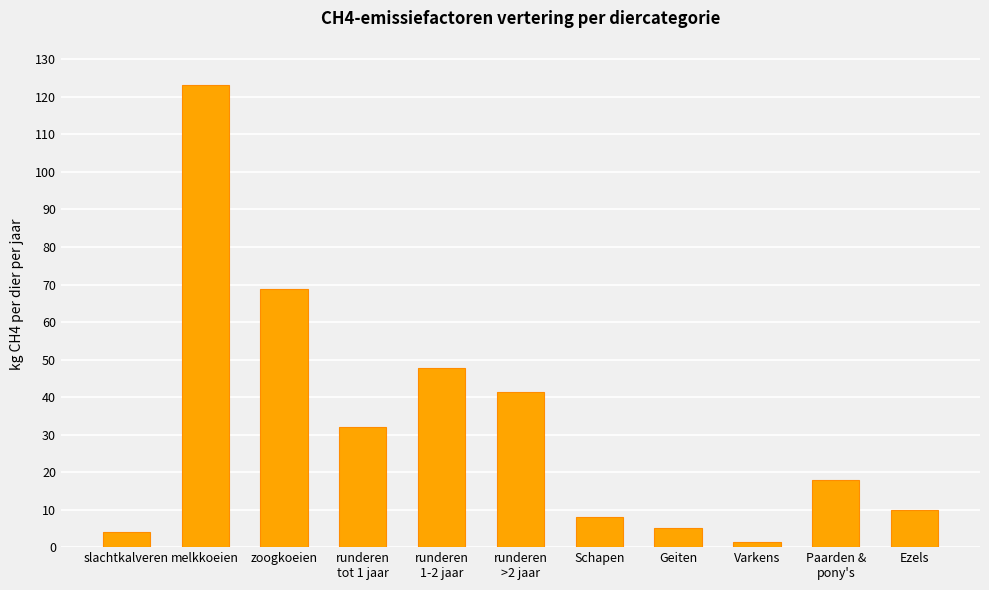

Is it true that the value at Schapen is 8.0?

True